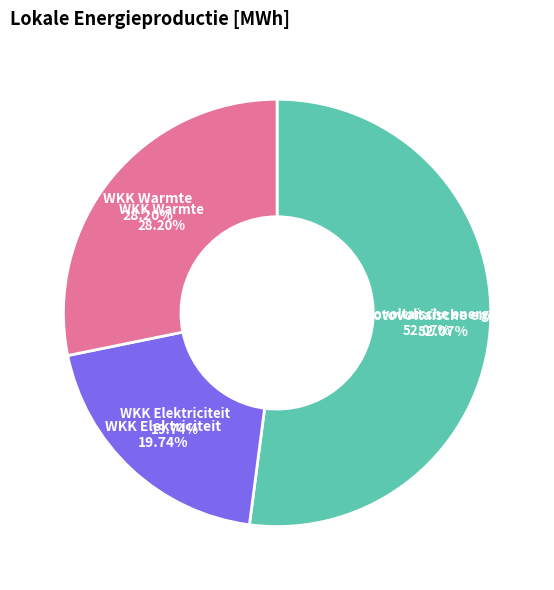

Count the number of slices in the pie.

3